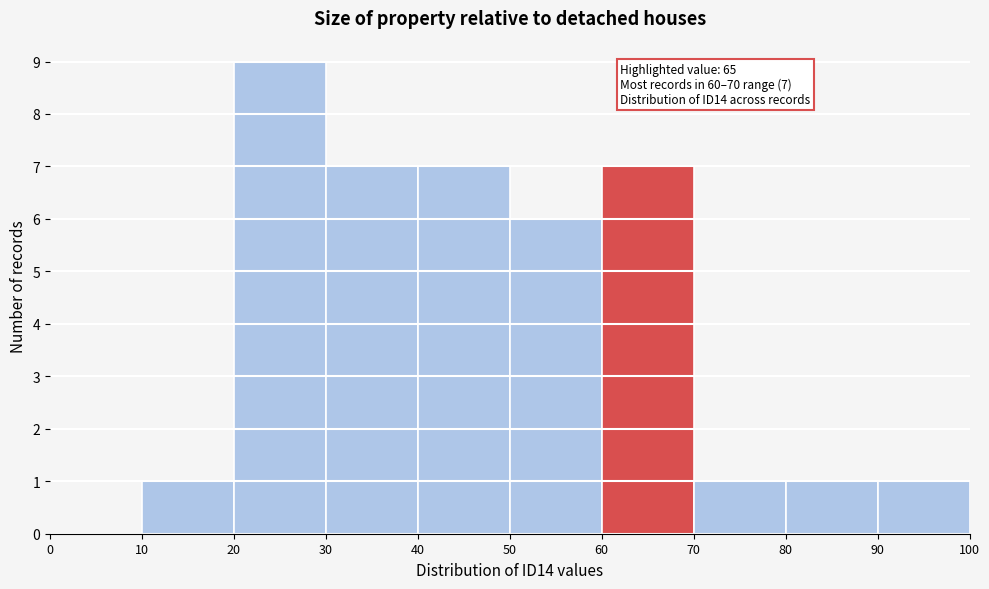

Over which range of the x-axis is the bar tallest?

20 to 30